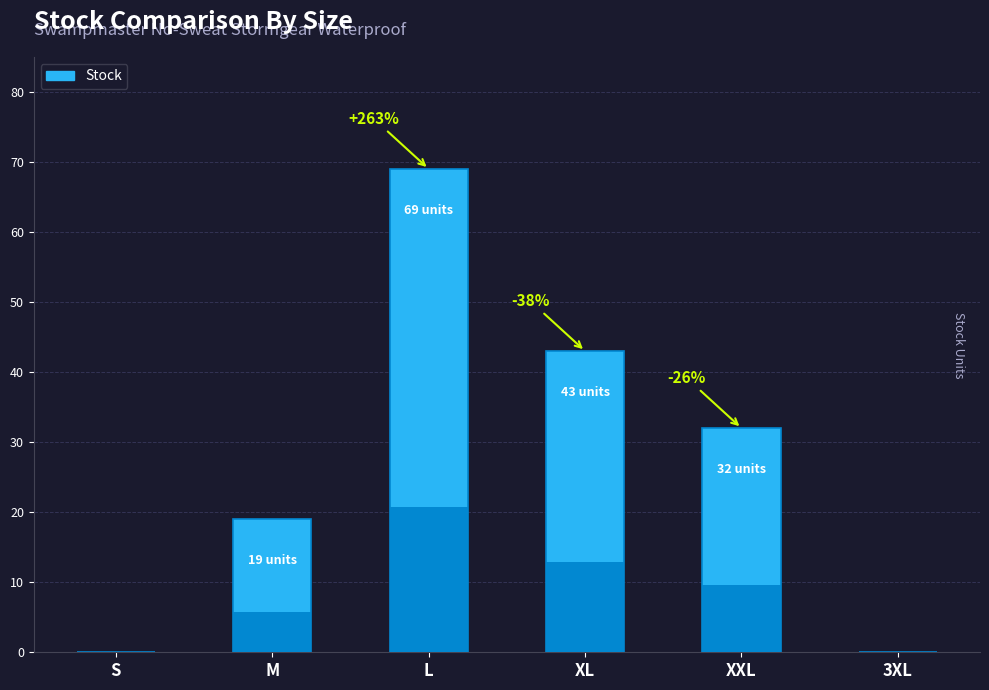

Does the chart contain stacked bars?

No